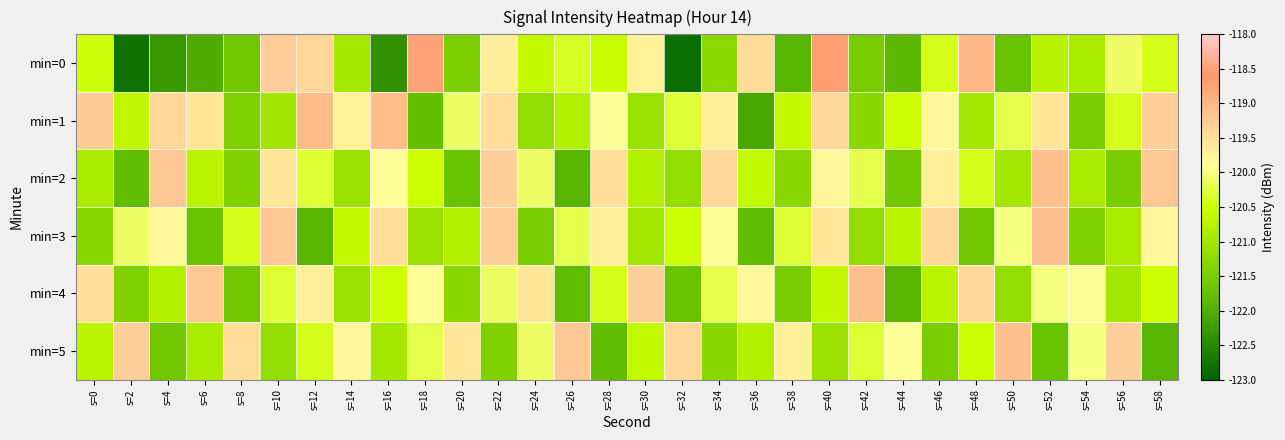

Reading left to right, transcribe all the data shown in this chart.

min=0: s=0=-120.5	s=2=-122.8	s=4=-122.3	s=6=-122.0	s=8=-121.6	s=10=-119.3	s=12=-119.4	s=14=-121.0	s=16=-122.4	s=18=-118.5	s=20=-121.5	s=22=-119.7	s=24=-120.6	s=26=-120.4	s=28=-120.5	s=30=-119.7	s=32=-122.9	s=34=-121.3	s=36=-119.5	s=38=-121.9	s=40=-118.5	s=42=-121.5	s=44=-121.9	s=46=-120.4	s=48=-119.0	s=50=-121.7	s=52=-120.7	s=54=-120.9	s=56=-120.1	s=58=-120.4
min=1: s=0=-119.3	s=2=-120.6	s=4=-119.4	s=6=-119.6	s=8=-121.5	s=10=-121.0	s=12=-119.1	s=14=-119.8	s=16=-119.1	s=18=-121.8	s=20=-120.1	s=22=-119.5	s=24=-121.2	s=26=-120.8	s=28=-119.9	s=30=-121.1	s=32=-120.3	s=34=-119.7	s=36=-122.1	s=38=-120.6	s=40=-119.4	s=42=-121.3	s=44=-120.5	s=46=-119.8	s=48=-121.0	s=50=-120.2	s=52=-119.6	s=54=-121.5	s=56=-120.4	s=58=-119.3
min=2: s=0=-120.9	s=2=-121.8	s=4=-119.2	s=6=-120.7	s=8=-121.4	s=10=-119.6	s=12=-120.3	s=14=-121.1	s=16=-119.9	s=18=-120.5	s=20=-121.7	s=22=-119.3	s=24=-120.1	s=26=-121.9	s=28=-119.5	s=30=-120.8	s=32=-121.2	s=34=-119.4	s=36=-120.6	s=38=-121.3	s=40=-119.8	s=42=-120.2	s=44=-121.6	s=46=-119.7	s=48=-120.4	s=50=-121.0	s=52=-119.1	s=54=-120.9	s=56=-121.5	s=58=-119.2
min=3: s=0=-121.3	s=2=-120.1	s=4=-119.8	s=6=-121.7	s=8=-120.4	s=10=-119.2	s=12=-121.9	s=14=-120.6	s=16=-119.5	s=18=-121.1	s=20=-120.8	s=22=-119.3	s=24=-121.5	s=26=-120.2	s=28=-119.7	s=30=-121.0	s=32=-120.5	s=34=-119.9	s=36=-121.8	s=38=-120.3	s=40=-119.6	s=42=-121.2	s=44=-120.7	s=46=-119.4	s=48=-121.6	s=50=-120.0	s=52=-119.1	s=54=-121.4	s=56=-120.9	s=58=-119.8
min=4: s=0=-119.5	s=2=-121.4	s=4=-120.8	s=6=-119.2	s=8=-121.6	s=10=-120.3	s=12=-119.7	s=14=-121.1	s=16=-120.5	s=18=-119.9	s=20=-121.3	s=22=-120.1	s=24=-119.6	s=26=-121.8	s=28=-120.4	s=30=-119.3	s=32=-121.7	s=34=-120.2	s=36=-119.8	s=38=-121.5	s=40=-120.6	s=42=-119.1	s=44=-121.9	s=46=-120.7	s=48=-119.4	s=50=-121.2	s=52=-120.0	s=54=-119.9	s=56=-121.0	s=58=-120.5
min=5: s=0=-120.7	s=2=-119.3	s=4=-121.6	s=6=-120.9	s=8=-119.5	s=10=-121.2	s=12=-120.4	s=14=-119.8	s=16=-121.0	s=18=-120.2	s=20=-119.6	s=22=-121.4	s=24=-120.1	s=26=-119.2	s=28=-121.8	s=30=-120.6	s=32=-119.4	s=34=-121.3	s=36=-120.8	s=38=-119.7	s=40=-121.1	s=42=-120.3	s=44=-119.9	s=46=-121.5	s=48=-120.5	s=50=-119.1	s=52=-121.7	s=54=-120.0	s=56=-119.3	s=58=-121.9